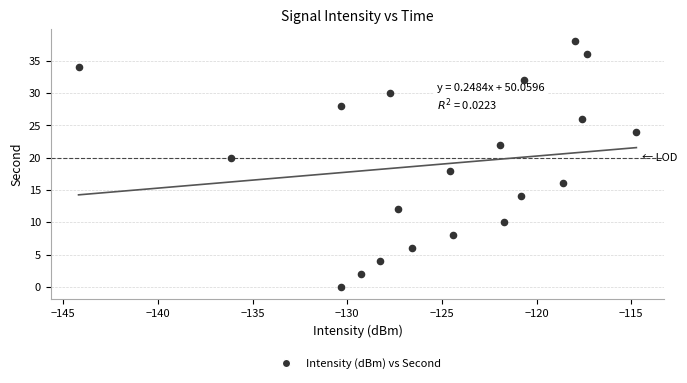

What is the range of Y values (max minus min)?

38